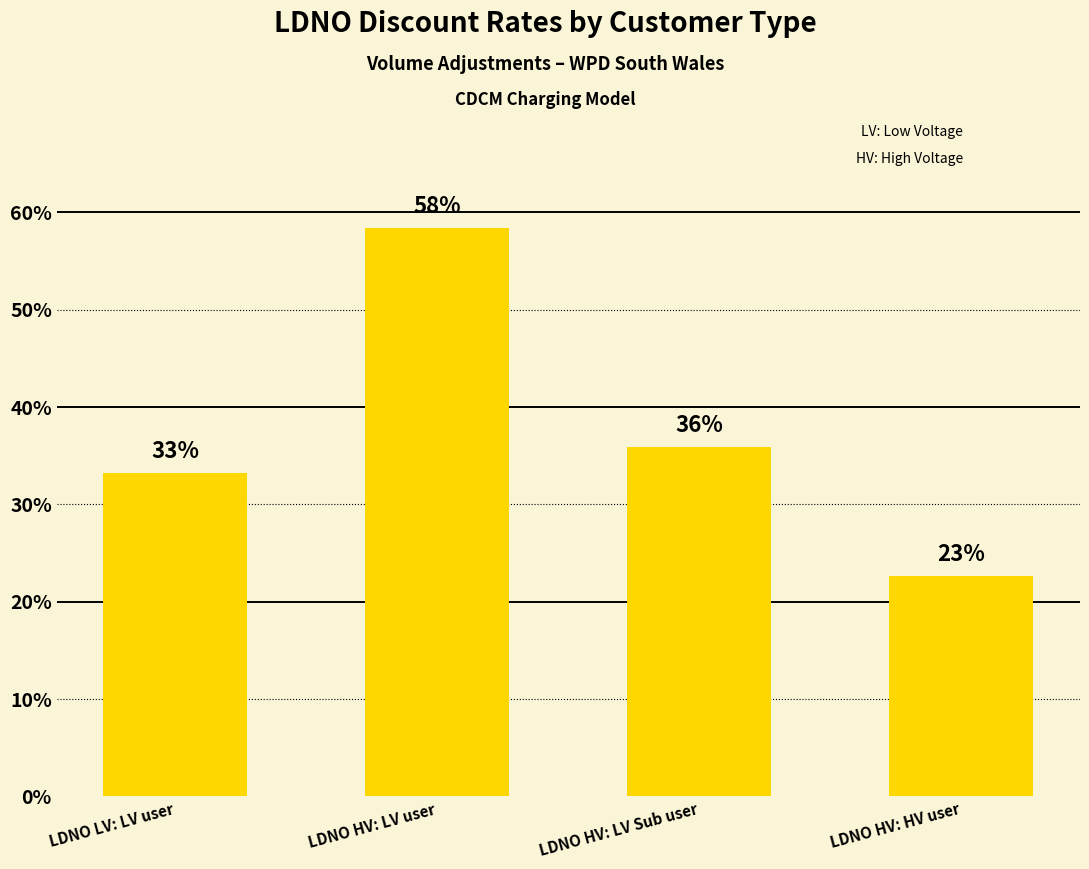

Does the chart contain stacked bars?

No